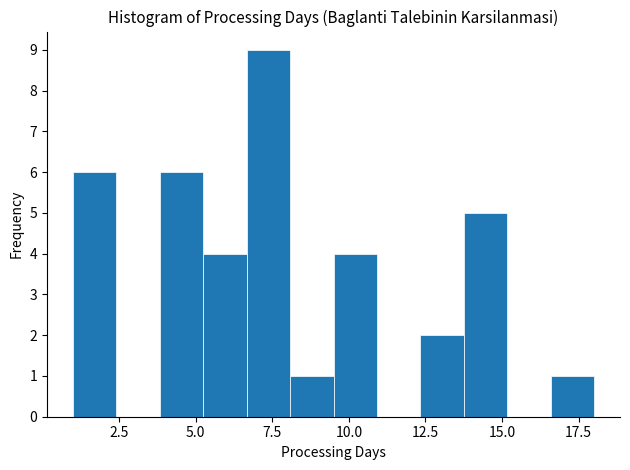

Around what value on the x-axis is the tallest bar? Give the approximate position of its centre, as read against the axis.

7.5